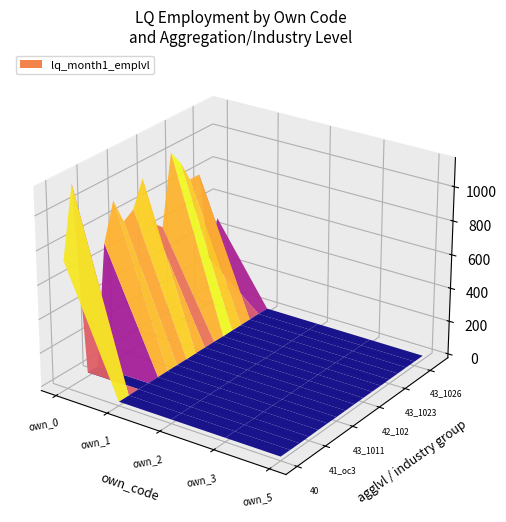

Reading right to left, extract all data points from this chart.

0: 478.0	265.0	808.0	808.0	938.0	1027.0	611.0	664.0	963.0	811.0	770.0	925.0	705.0	0.0	0.0	1144.0	733.0
1: 0.9	1.3	0.7	0.7	1.2	0.4	1.4	1.0	1.5	1.0	0.7	1.1	1.0	1.4	1.3	1.2	1.0
2: 0.8	1.1	1.2	0.8	0.9	0.3	1.0	1.0	1.1	0.6	0.2	0.9	0.9	0.0	0.0	0.3	1.0
3: 0.8	1.1	1.2	0.8	0.9	0.3	1.0	1.0	1.1	0.6	0.2	0.9	1.0	0.0	0.0	0.3	1.0
5: 0.8	1.0	1.2	0.8	0.9	0.3	1.0	1.0	1.1	0.6	0.2	0.9	0.9	0.0	0.0	0.3	1.0